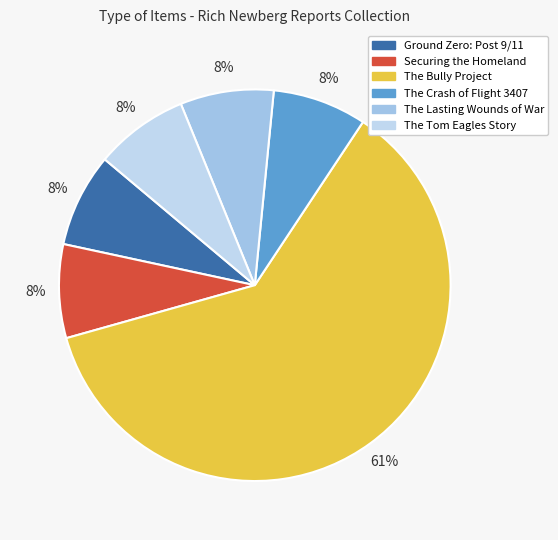

Which has a higher value, The Bully Project or The Crash of Flight 3407?

The Bully Project